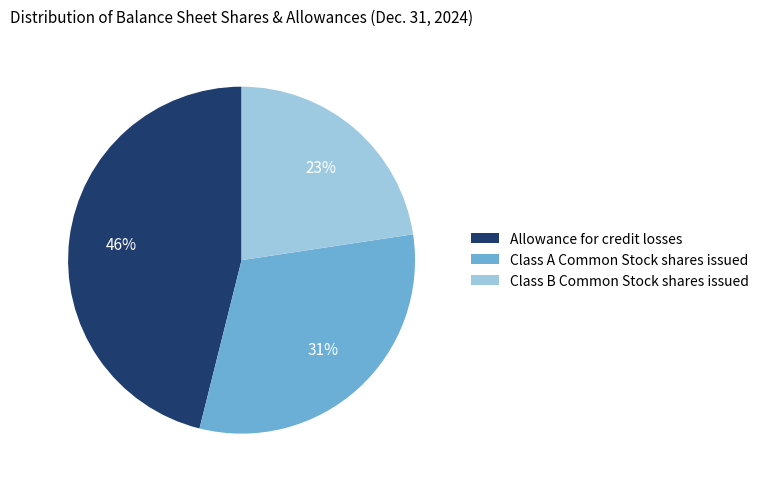

To the nearest percent, what is the average slice percentage?

33%